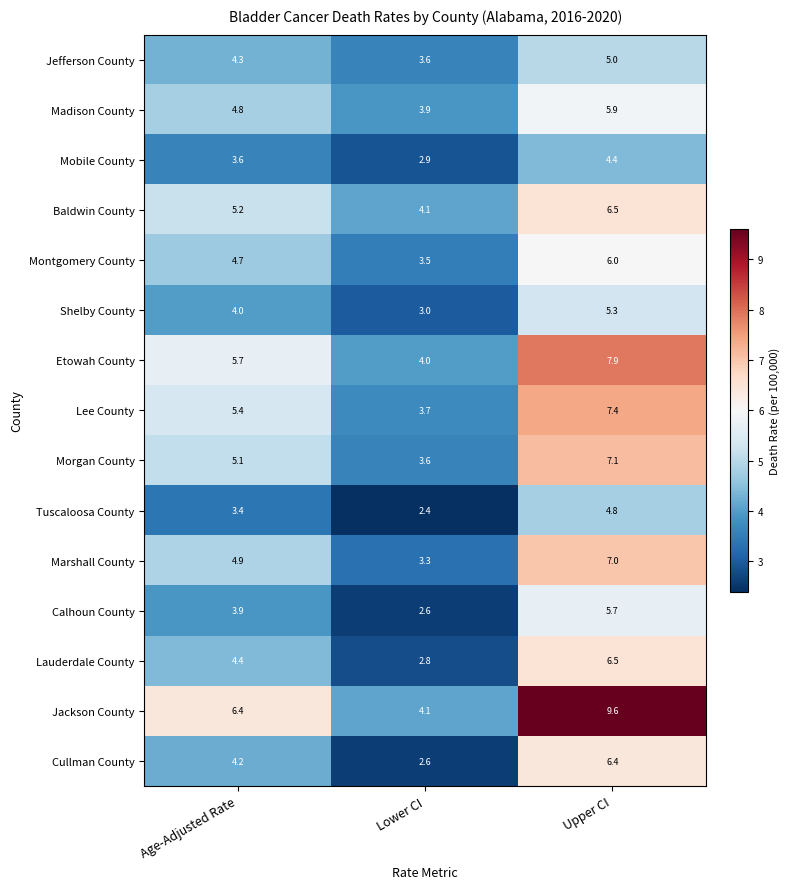

Which series has the largest total across all categories?

Jackson County